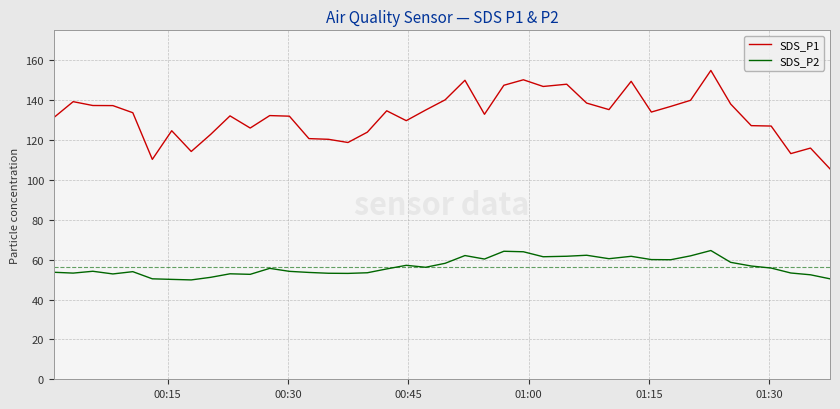

What is the lowest value of the SDS_P1 series?

105.5